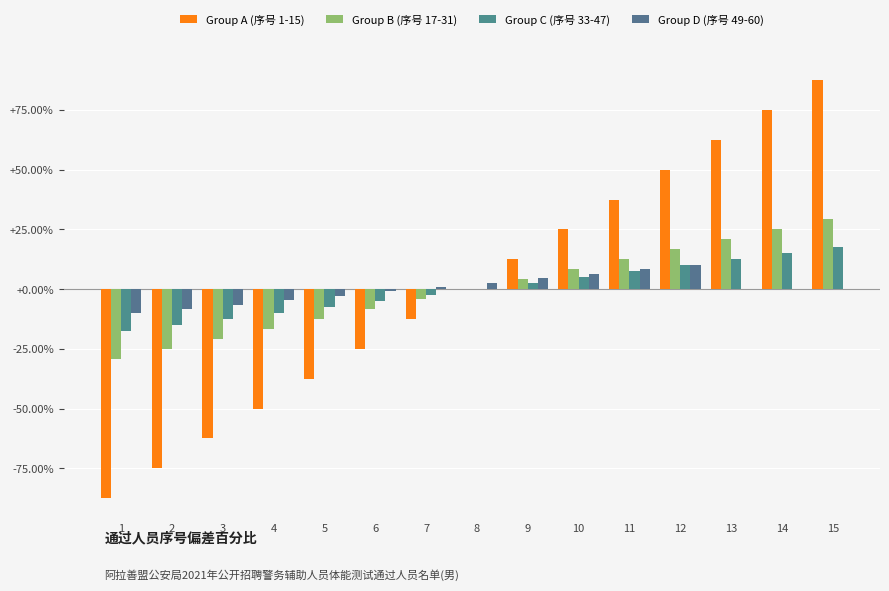

Is it true that Group C (序号 33-47) equals -12.5 at 3?

True